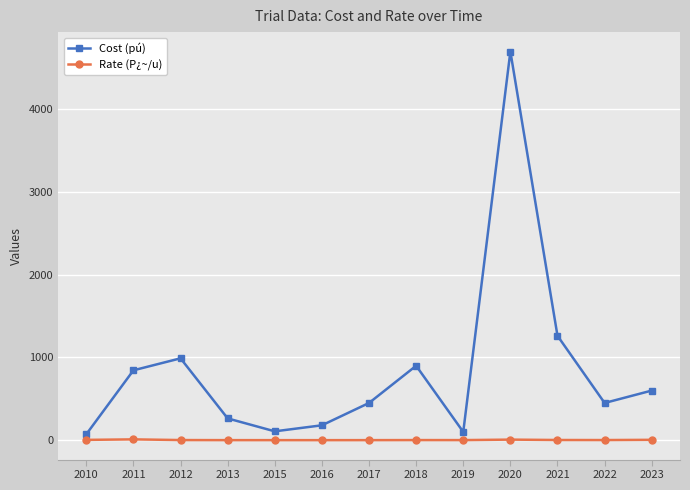

What are all the series names shown in the legend?

Cost (pú), Rate (P¿~/u)